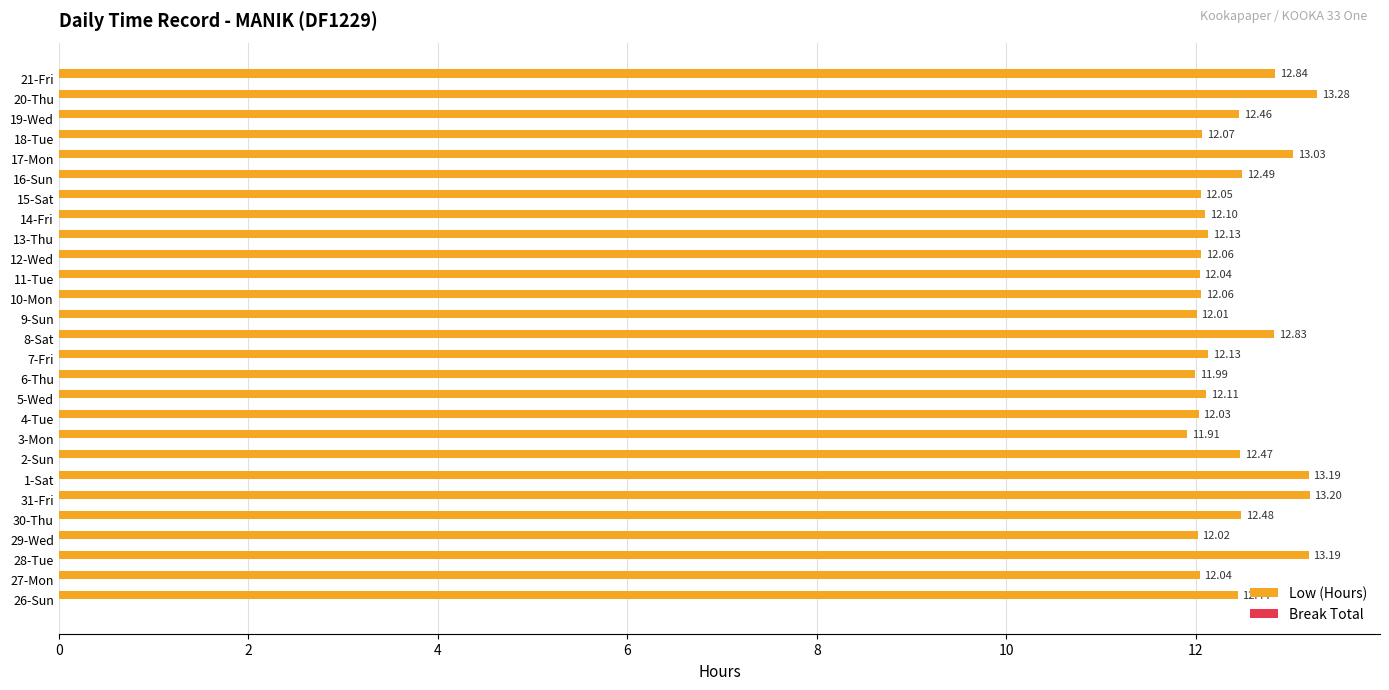

What is the sum of the values at 26-Sun and 1-Sat?

25.6